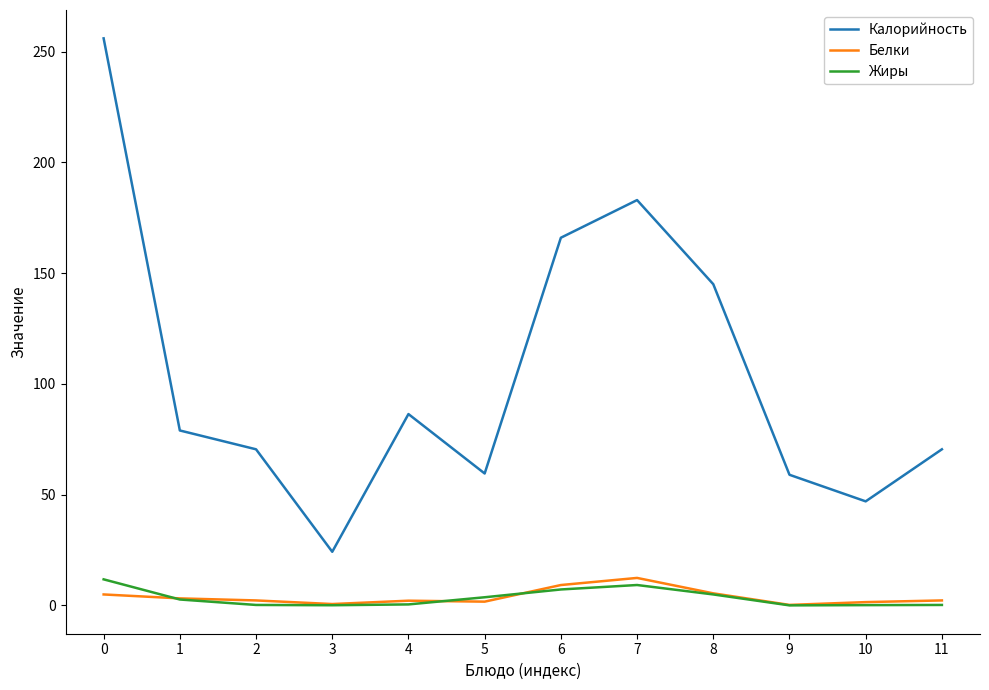

What is the difference between the Калорийность values at 0 and 1?

177.0